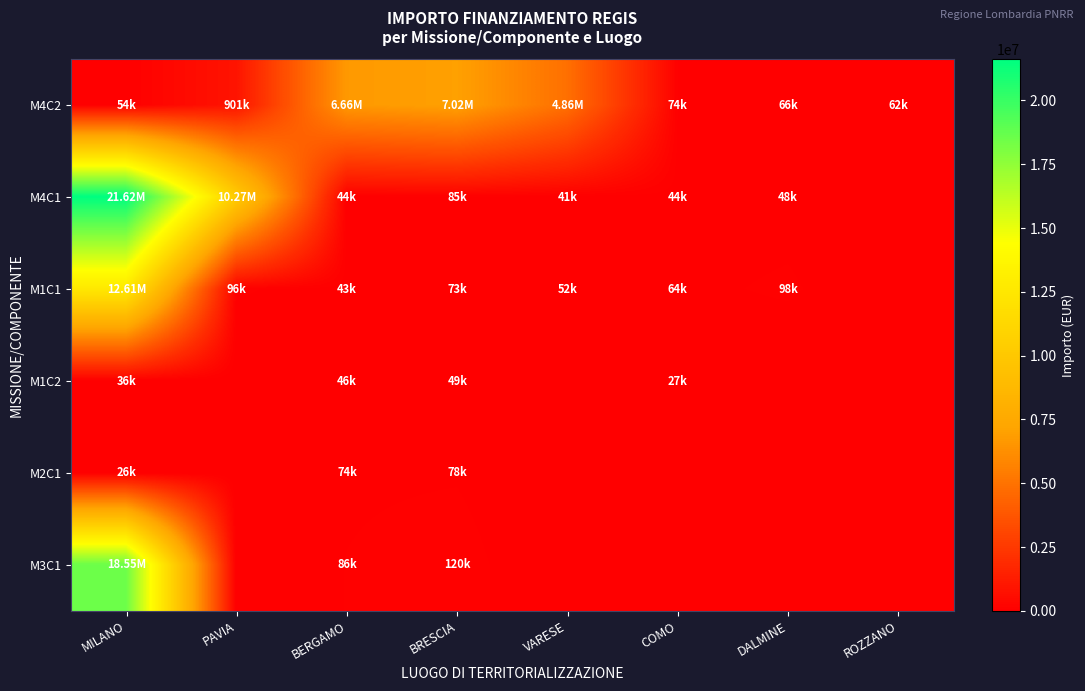

What is the difference between the highest and lowest values at MILANO?

21589580.0